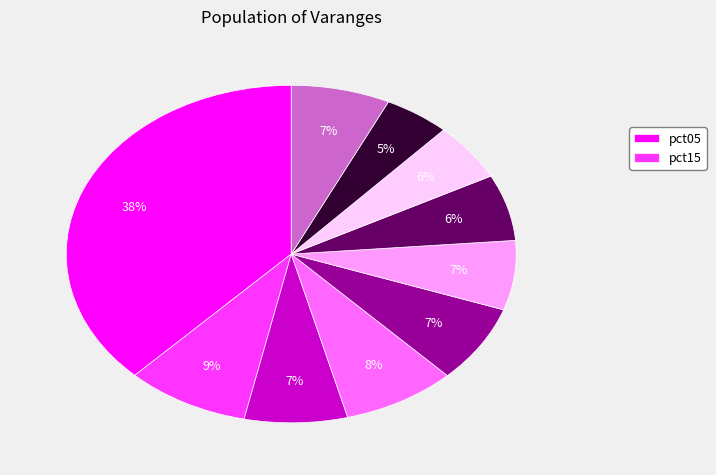

Is there any slice that represents more than half of the pie?

No